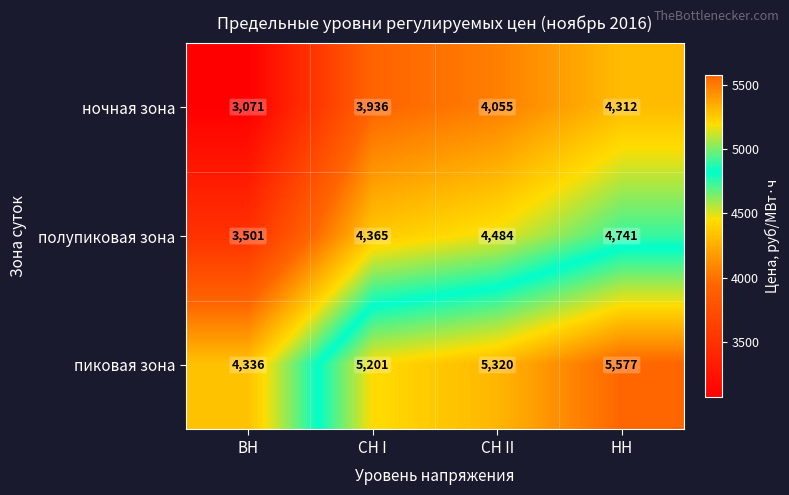

The value of пиковая зона at СН I is 8675. True or false?

False